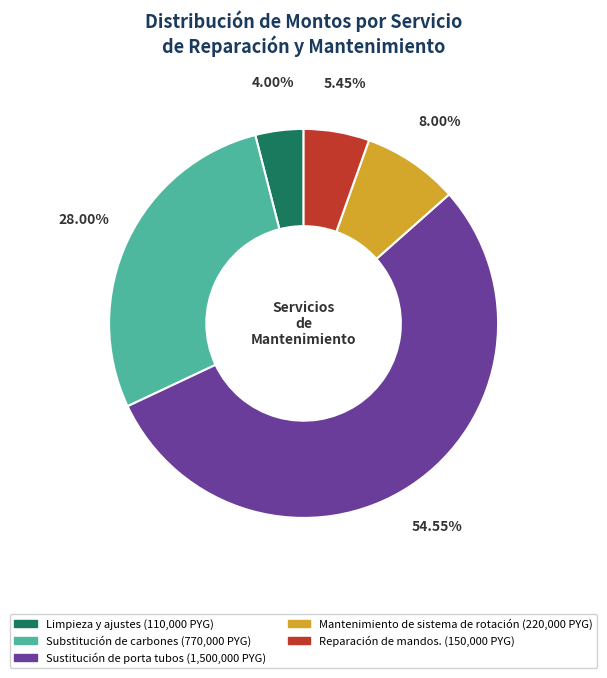

Is the sum of Substitución de carbones and Mantenimiento de sistema de rotación greater than half?

No